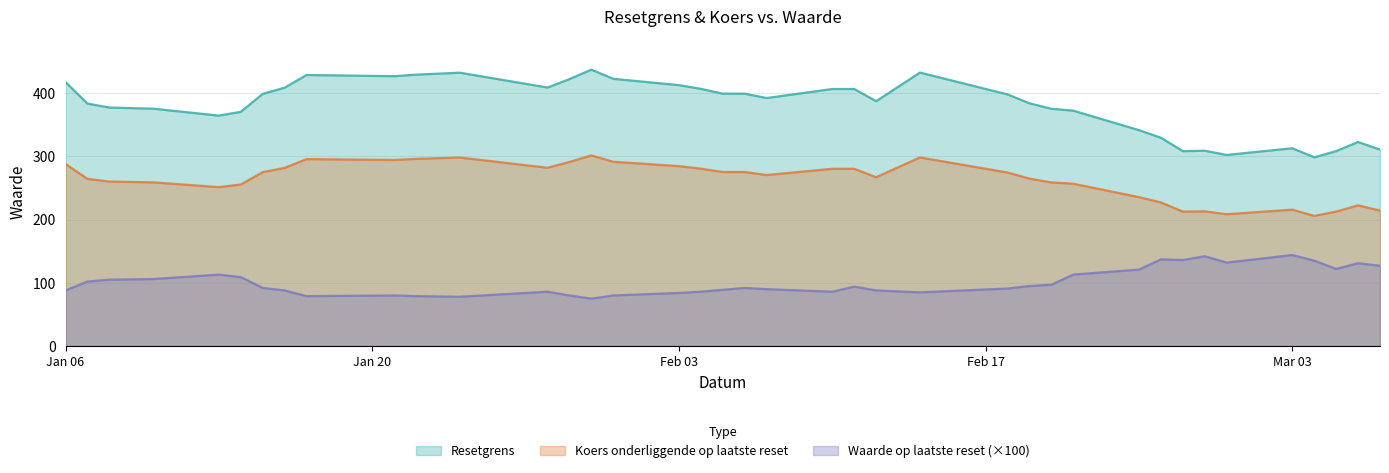

The value of Resetgrens at Jan 06 is 173.4. True or false?

False